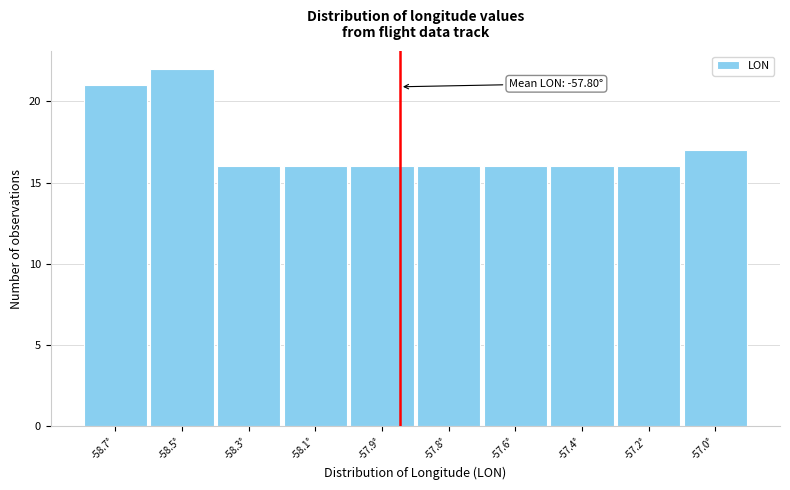

Reading left to right, extract all data points from this chart.

21	22	16	16	16	16	16	16	16	17